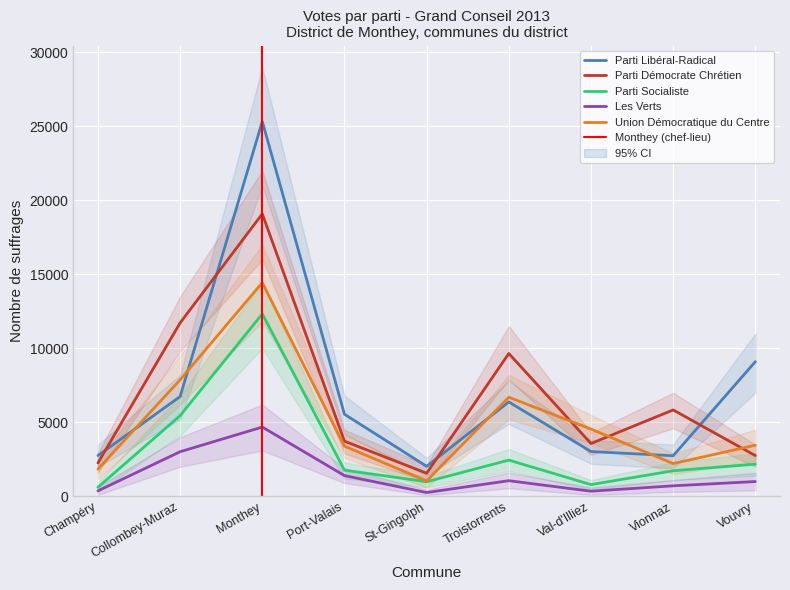

Is this an area chart (filled region under the line)?

No